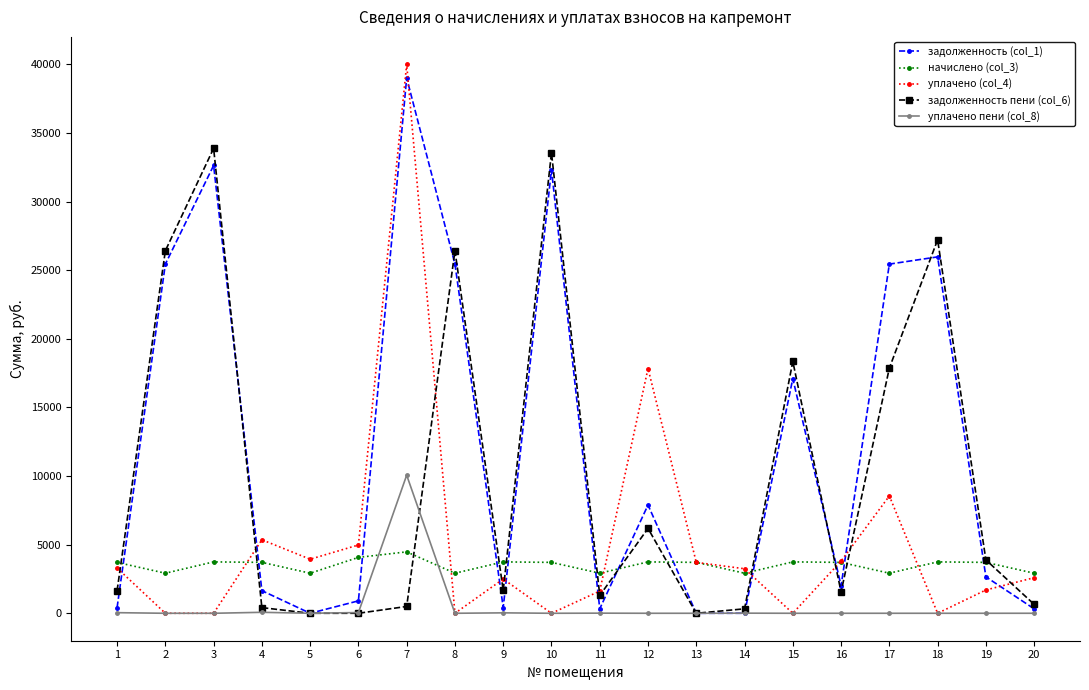

What value does the начислено (col_3) series have at 4?

3708.9